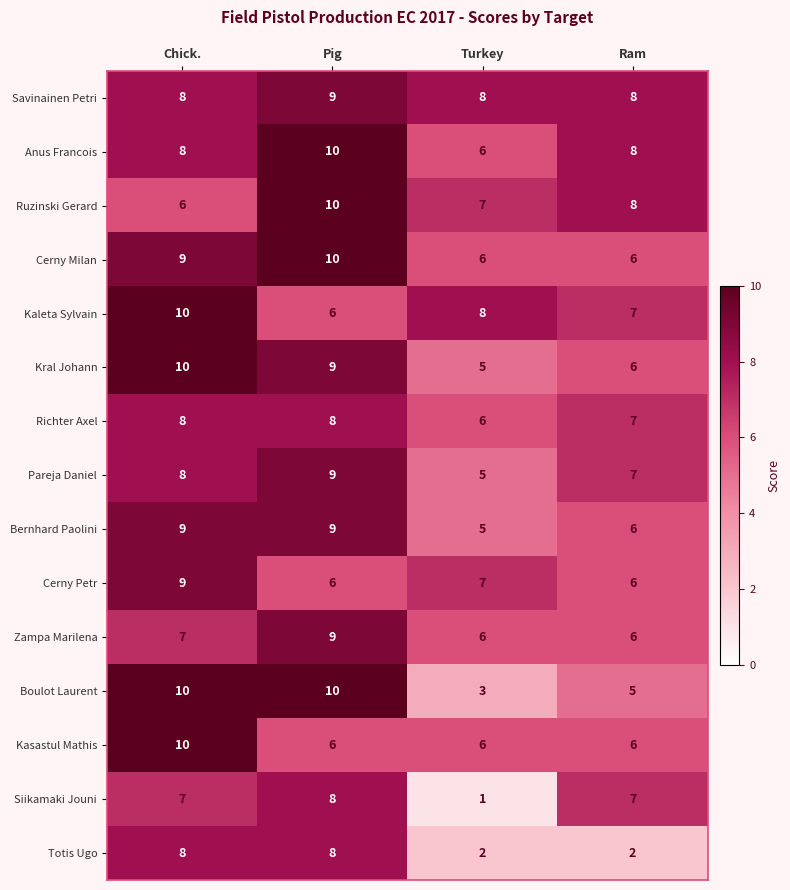

How many distinct data groups are displayed?

15